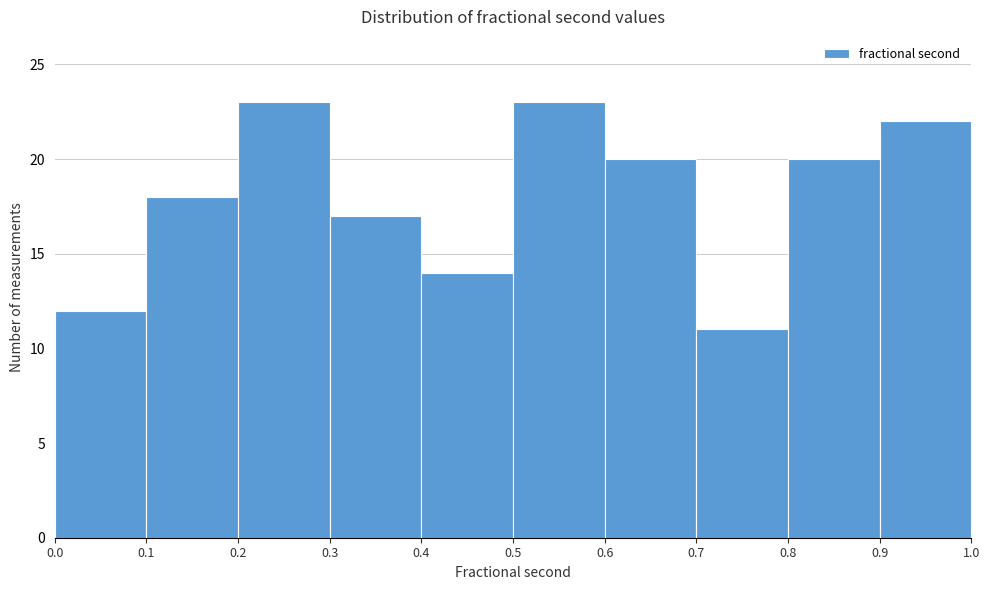

Reading left to right, transcribe this chart: for each bar, give the range it covers on the x-axis and its height. The values are not printed on the chart, so give them approximately, as read against the axis.

0.0 to 0.1: 12
0.1 to 0.2: 18
0.2 to 0.3: 23
0.3 to 0.4: 17
0.4 to 0.5: 14
0.5 to 0.6: 23
0.6 to 0.7: 20
0.7 to 0.8: 11
0.8 to 0.9: 20
0.9 to 1.0: 22